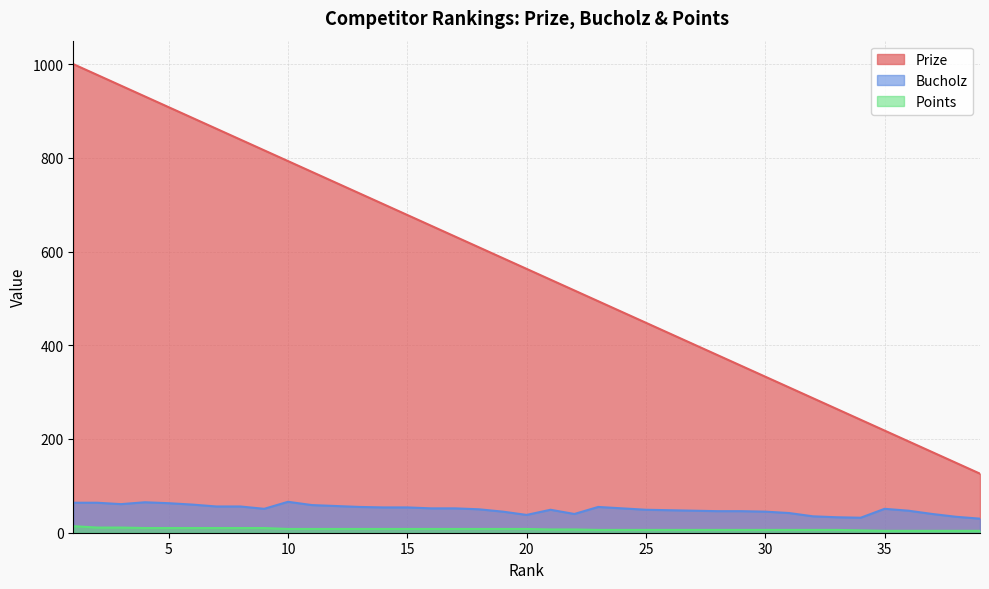

List the series in order of their peak value, highest first.

Prize, Bucholz, Points